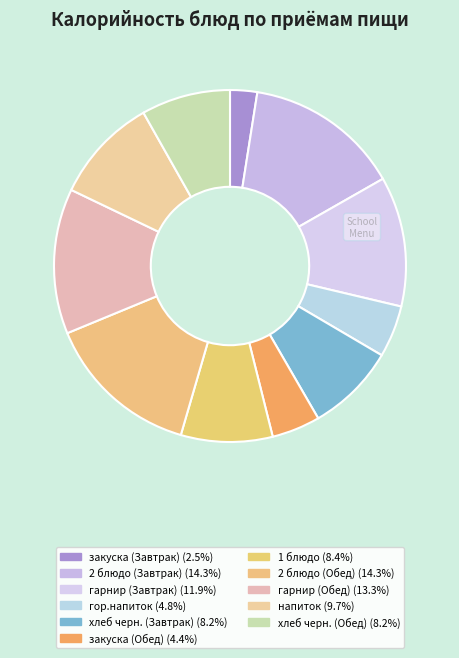

How many segments does this pie chart have?

11